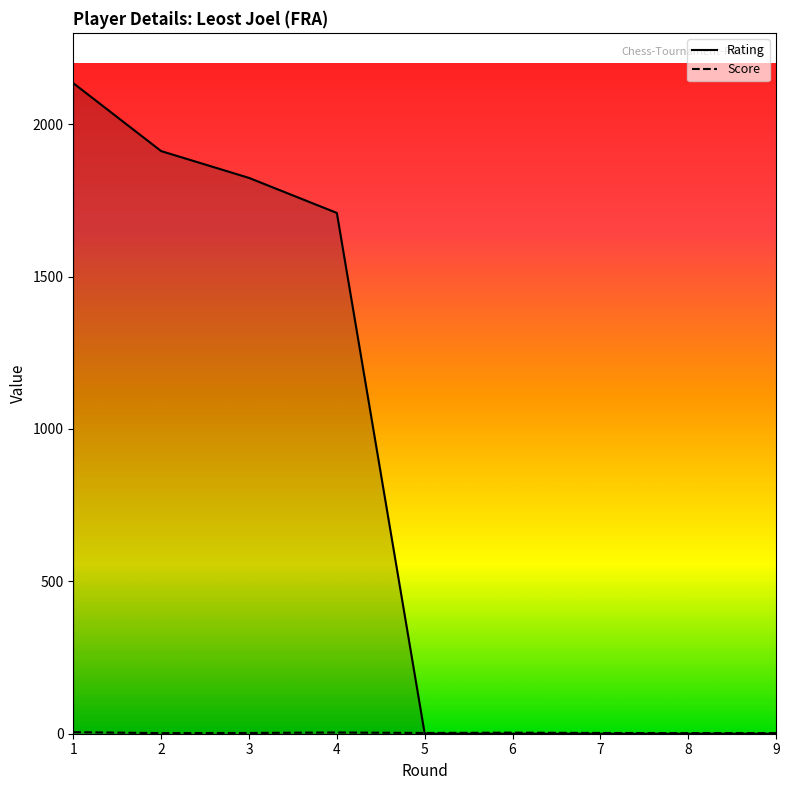

What is the difference between the maximum and second lowest values in the Score series?

3.0